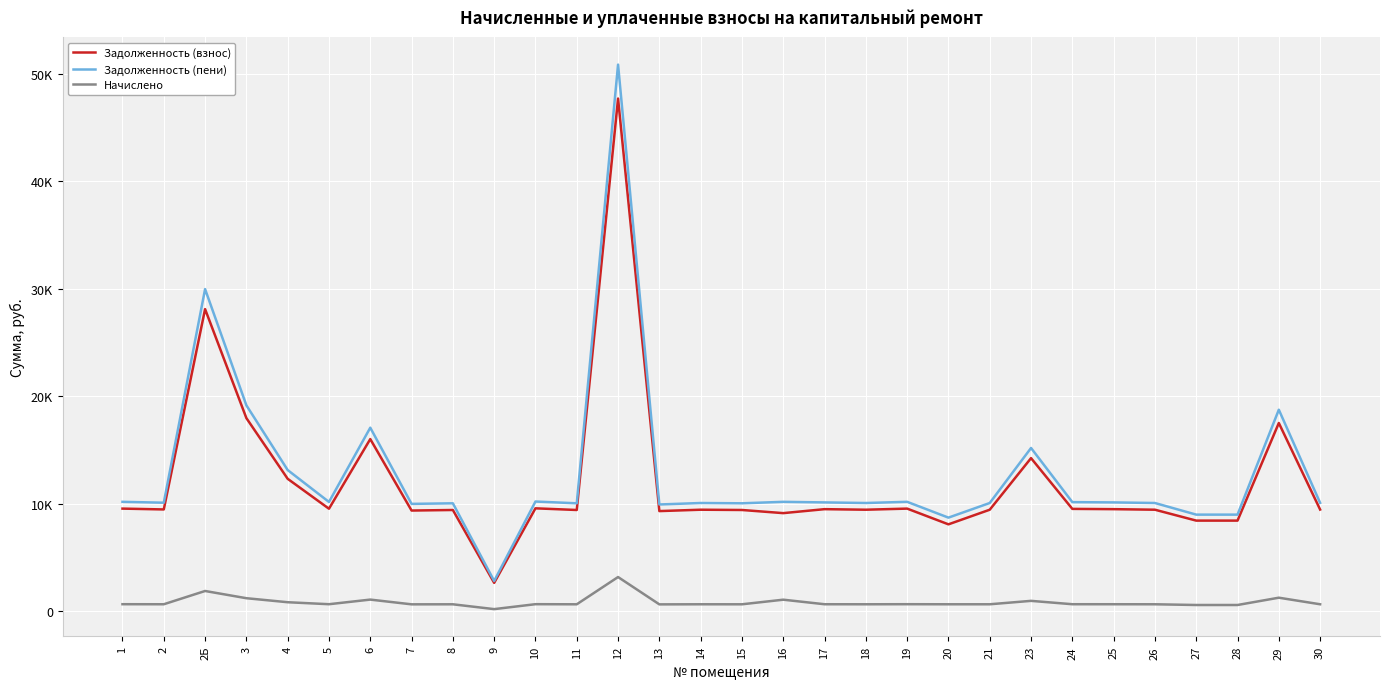

What is the average value of the Задолженность (взнос) series?

12012.3